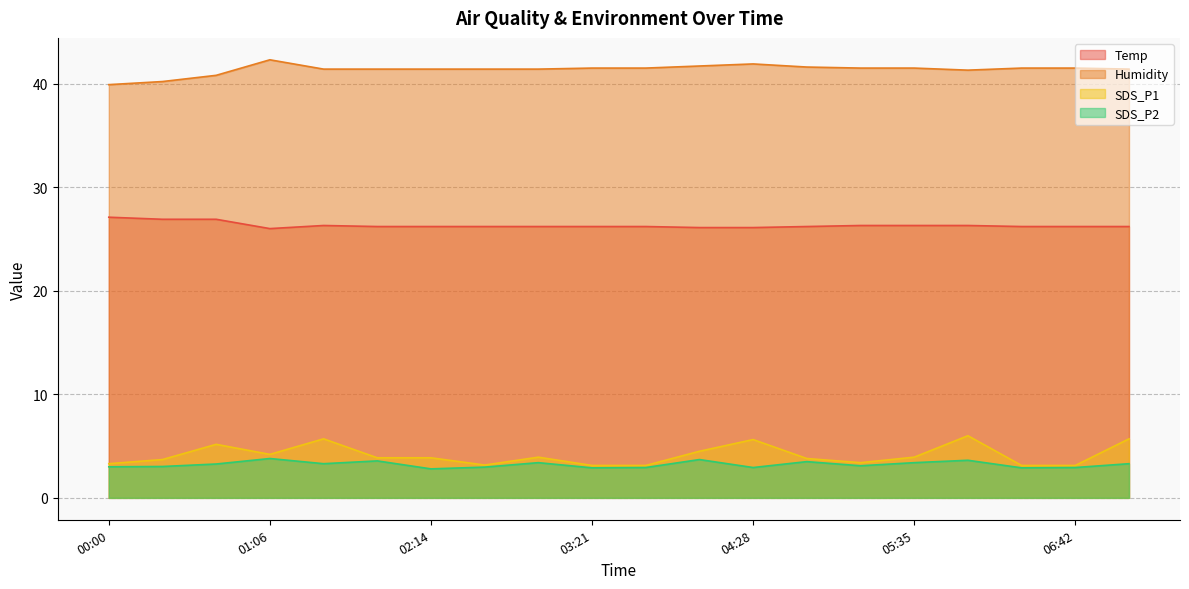

What is the difference between the maximum and minimum values in the Humidity series?

2.4